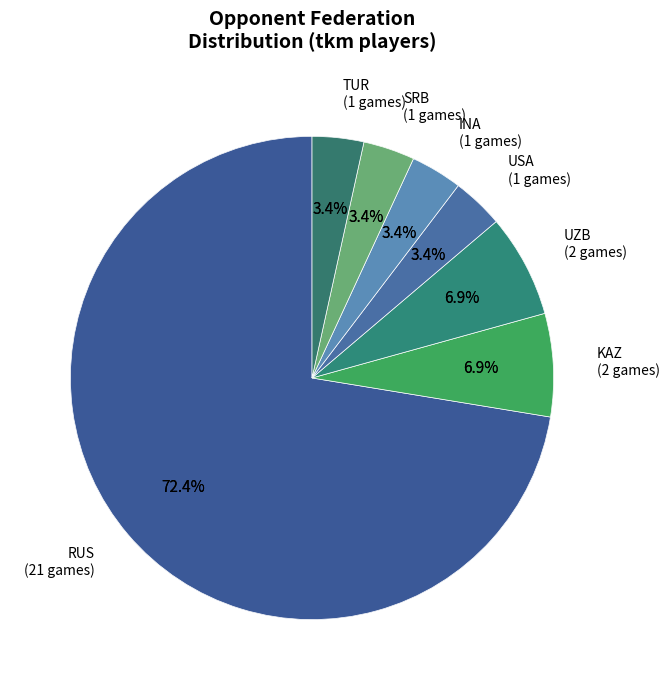

How many slices are in this pie chart?

4